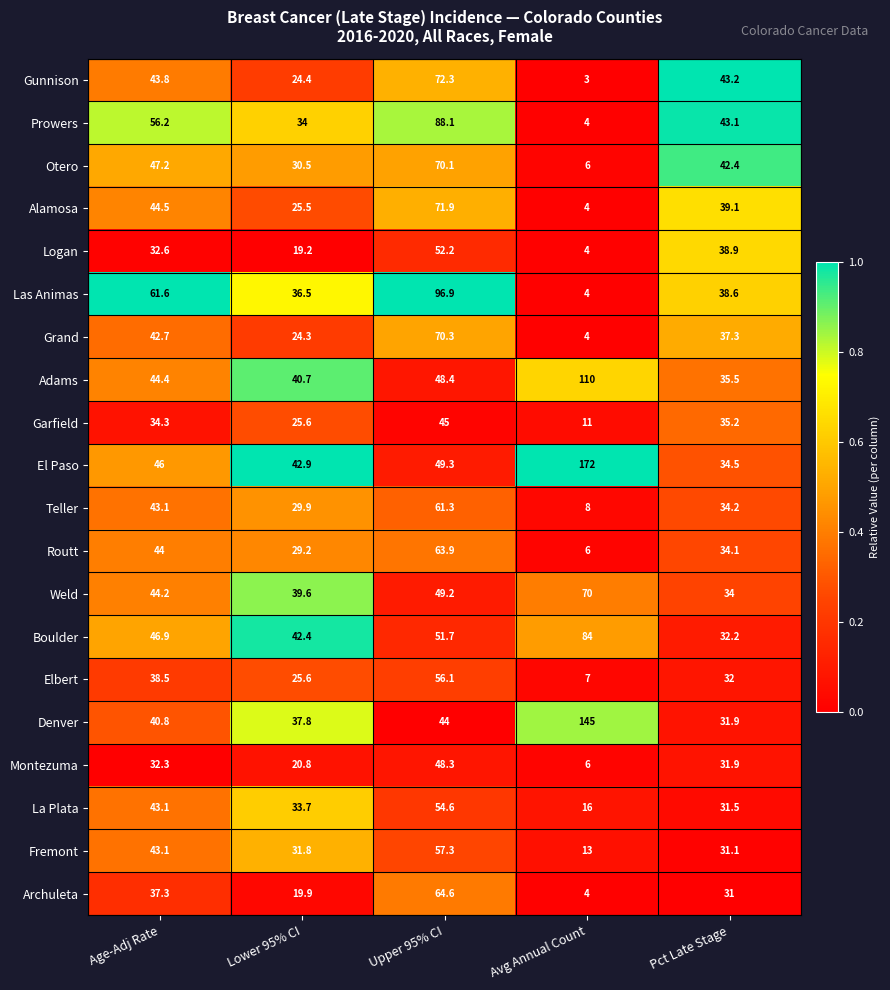

At which label does Teller first exceed 34?

Age-Adj Rate